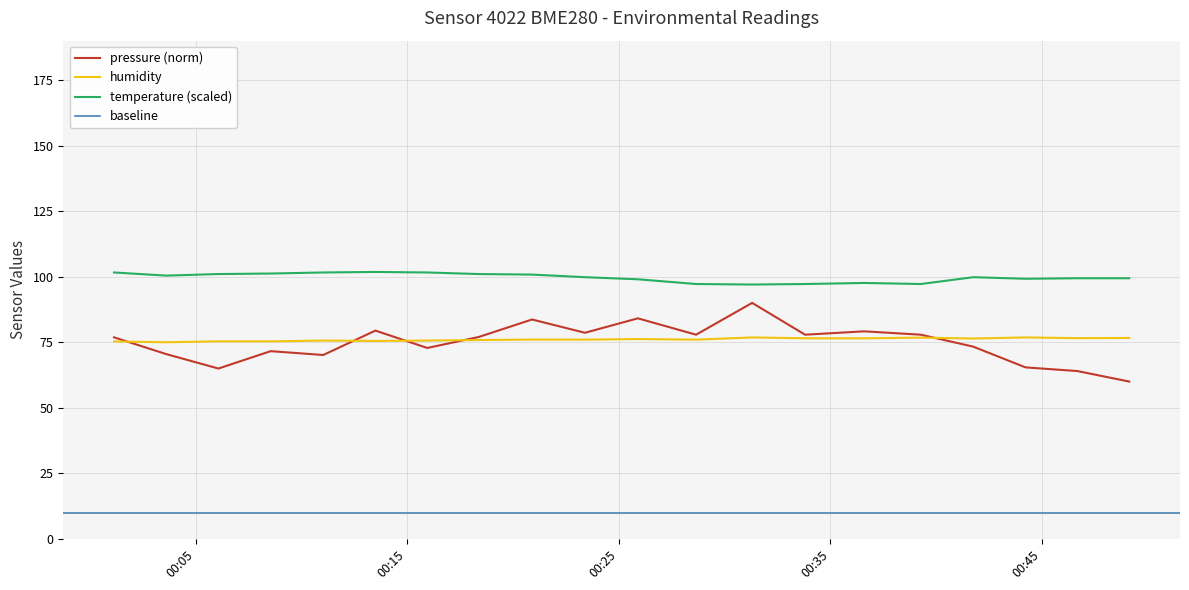

True or false: temperature (scaled) and pressure (norm) cross at least once.

False